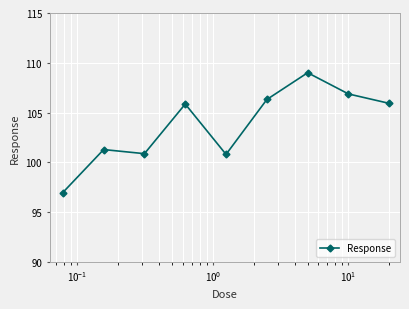

What is the greatest value displayed?

109.0